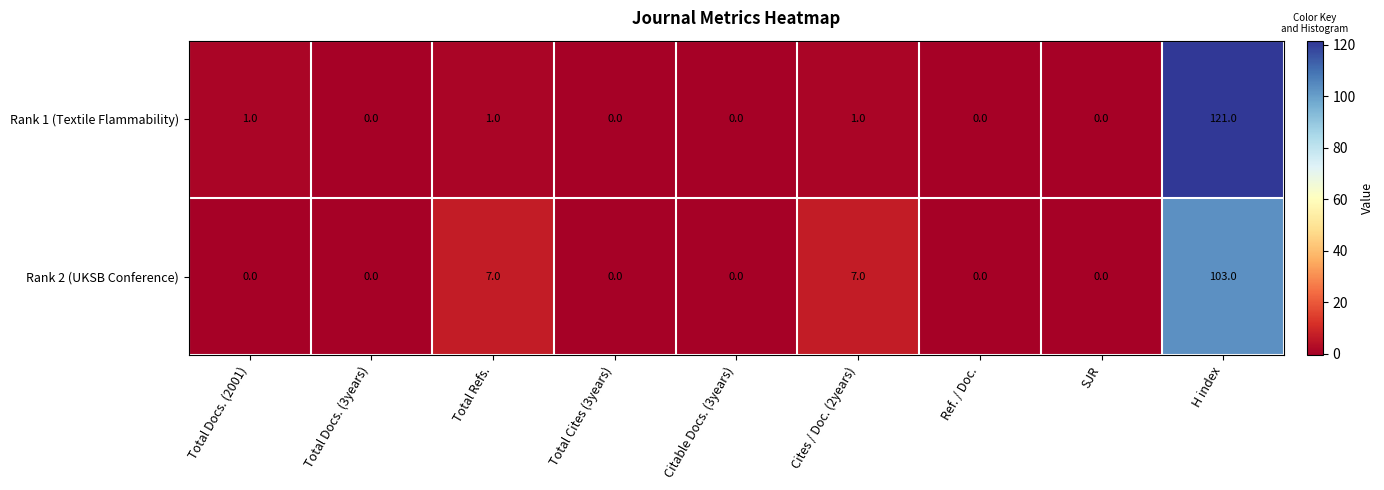

Is the value of Rank 2 (UKSB Conference) at H index greater than the value of Rank 1 (Textile Flammability) at Total Cites (3years)?

Yes